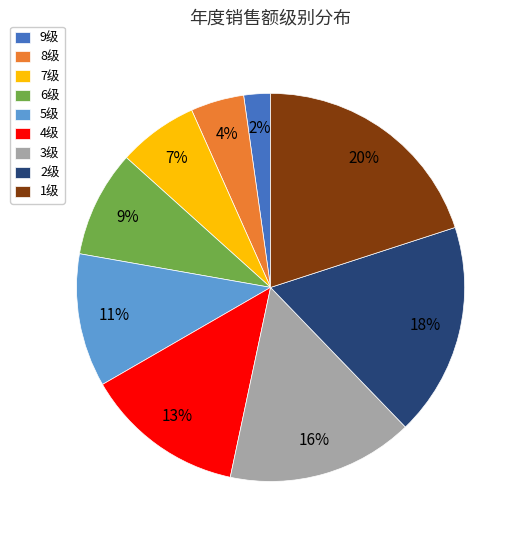

Rank the categories by value from highest to lowest.

1级, 2级, 3级, 4级, 5级, 6级, 7级, 8级, 9级